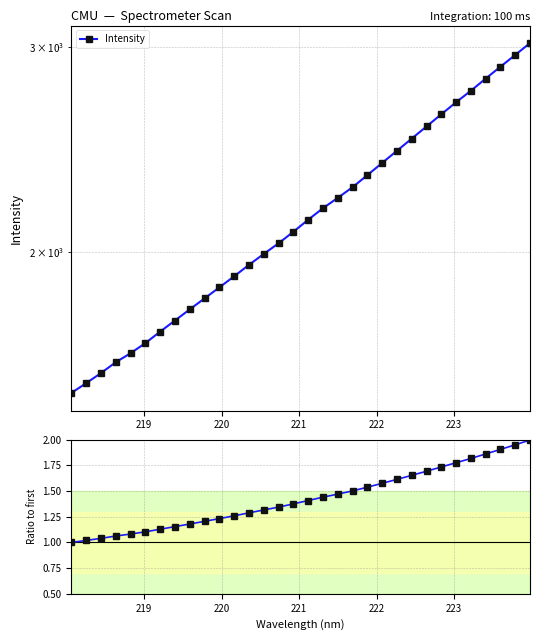

Reading right to left, what are all the values shown in this chart?

Intensity: 3022.6	2952.3	2884.5	2817.3	2750.6	2688.8	2625.4	2563.0	2502.2	2442.6	2384.7	2327.8	2273.0	2225.5	2180.4	2131.3	2081.2	2034.3	1991.9	1949.4	1905.8	1864.4	1824.3	1785.0	1746.2	1708.2	1669.8	1636.7	1607.8	1573.5	1542.6	1512.9
Ratio to first: 2.0	2.0	1.9	1.9	1.8	1.8	1.7	1.7	1.7	1.6	1.6	1.5	1.5	1.5	1.4	1.4	1.4	1.3	1.3	1.3	1.3	1.2	1.2	1.2	1.2	1.1	1.1	1.1	1.1	1.0	1.0	1.0